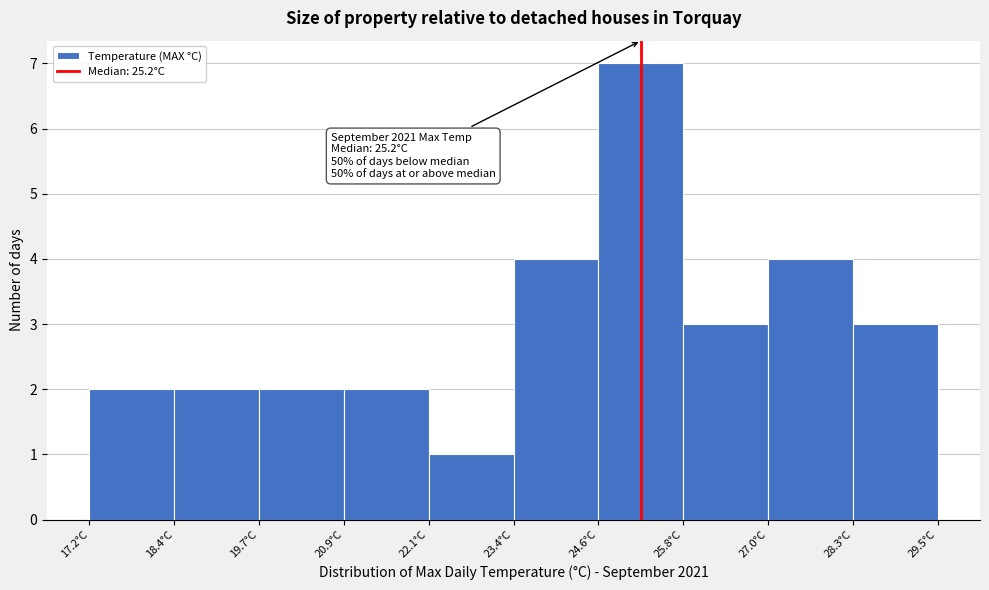

Which range on the x-axis has the tallest bar?

24.6 to 25.8